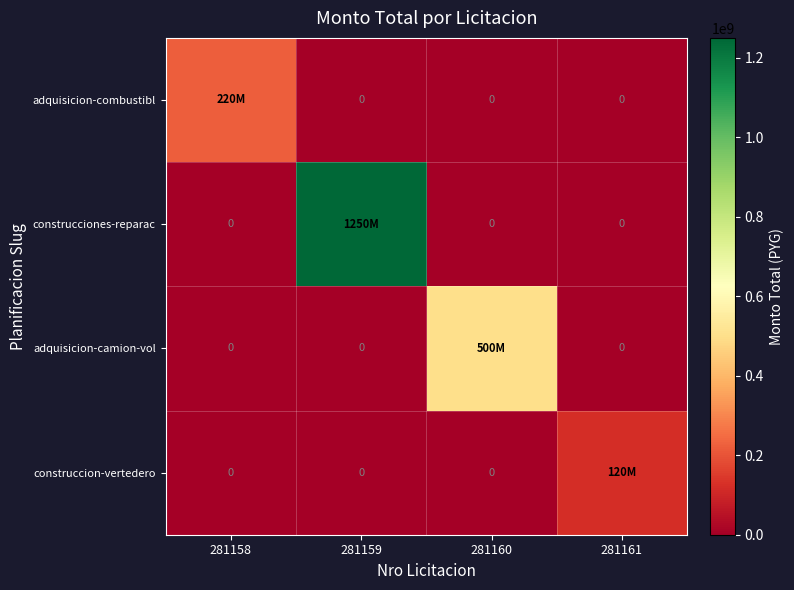

Is it true that construccion-vertedero equals 0 at 281159?

True